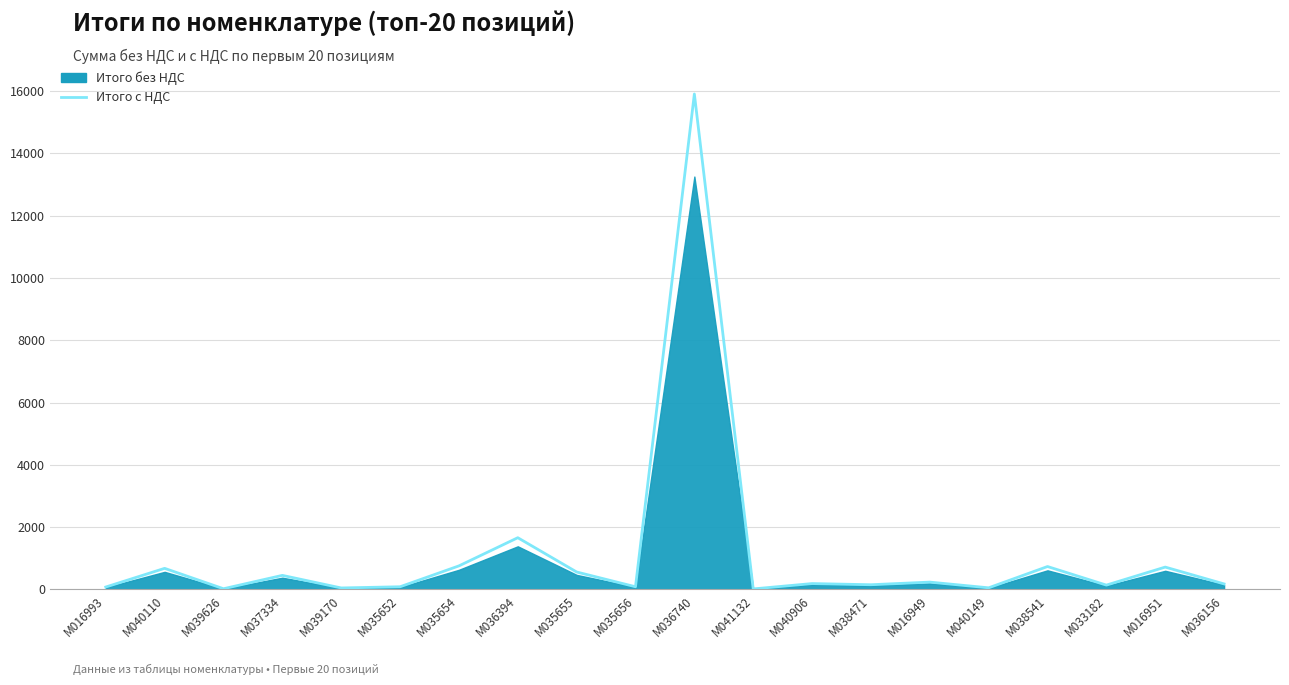

List the labels in order of value, largest first.

M036740, M036394, M035654, M038541, M016951, M040110, M035655, M037334, M016949, M040906, M036156, M038471, M033182, M035652, M035656, M016993, M040149, M039170, M039626, M041132